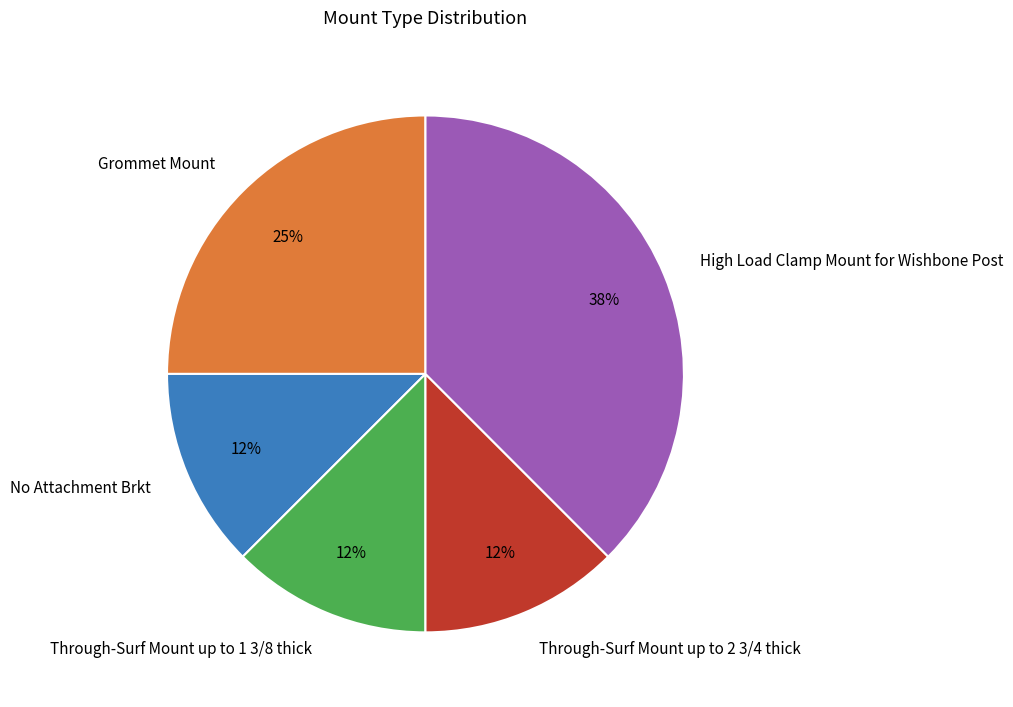

How many segments does this pie chart have?

5